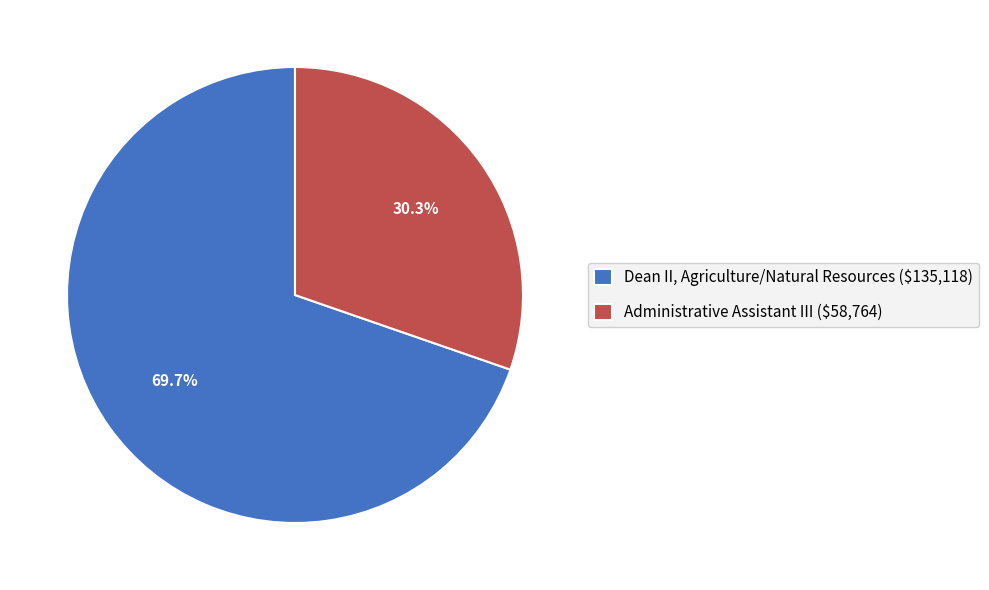

Which slice is the largest?

Dean II, Agriculture/Natural Resources